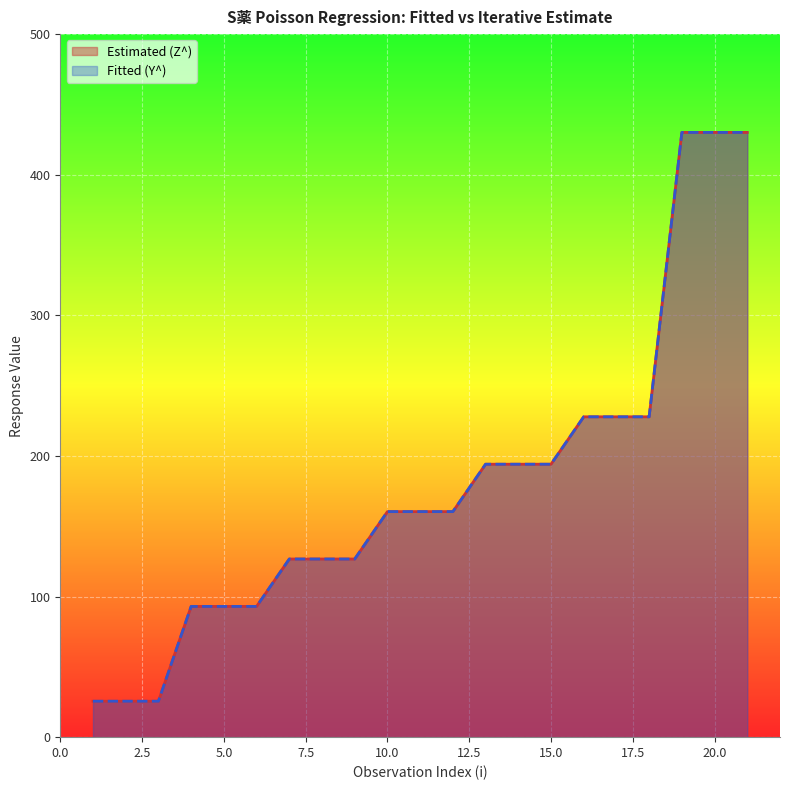

How many lines are shown in the chart?

2